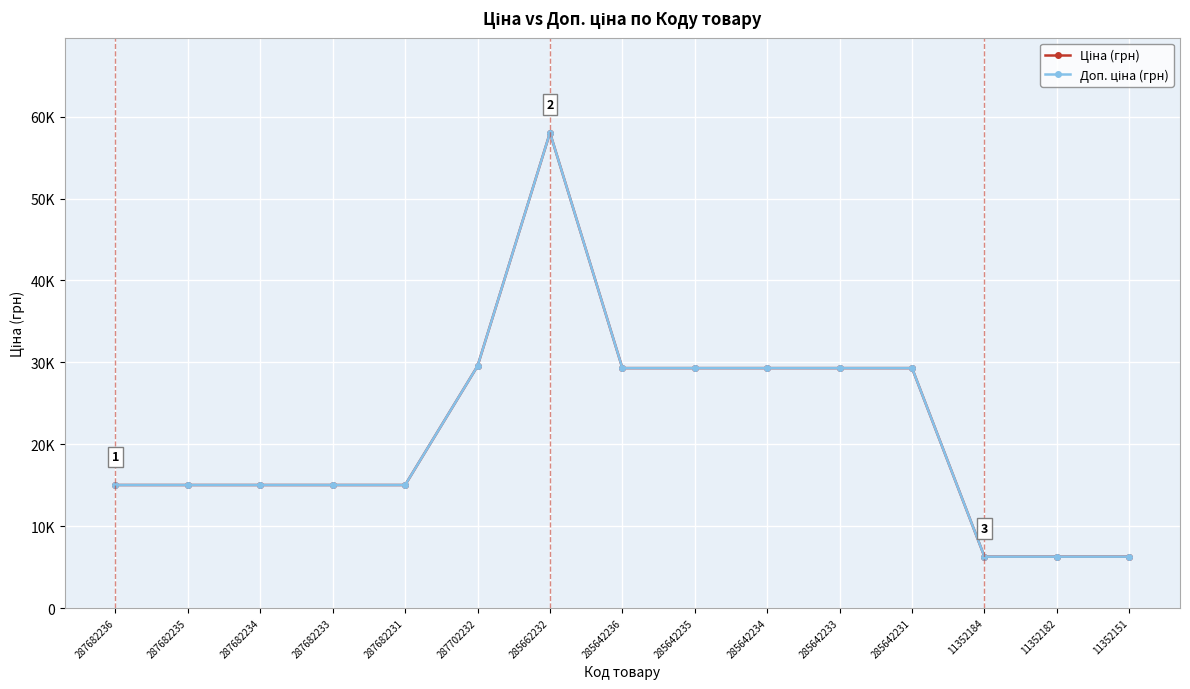

True or false: Ціна (грн) and Доп. ціна (грн) cross at least once.

False